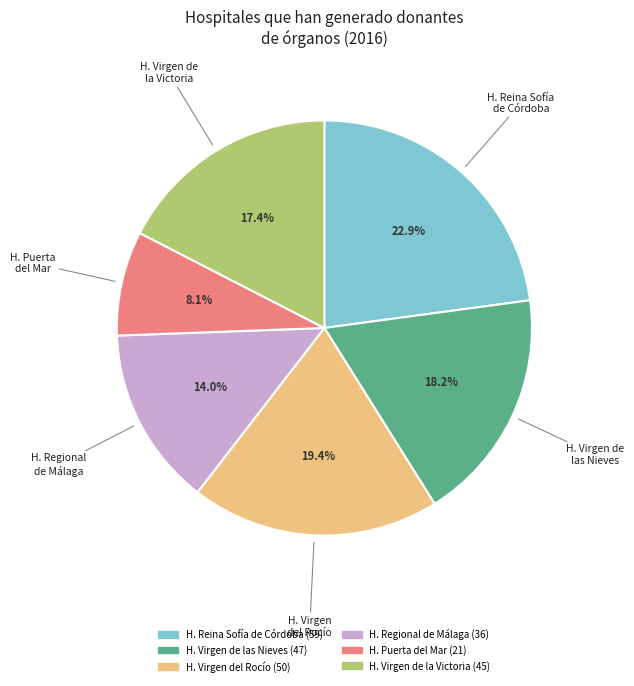

Is there a majority slice in this chart?

No